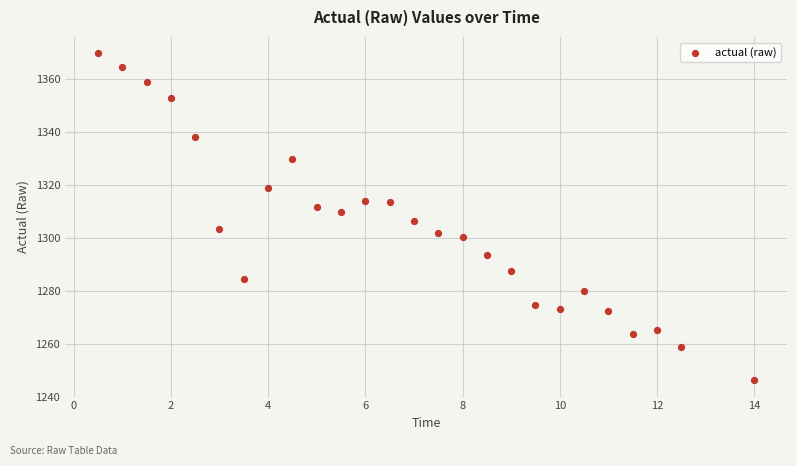

What is the range of Y values (max minus min)?

123.5